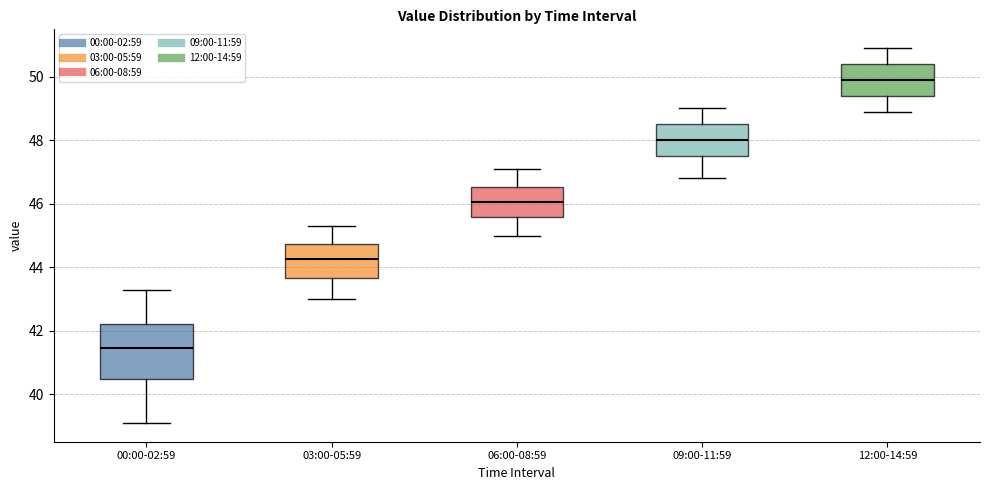

Reading left to right, transcribe this box plot: for each box, give where its median line is, the range the box spans, and where its two whiskers end, as read against the y-axis. The values are not printed on the chart, so give them approximately, as read against the axis.

00:00-02:59: median 41.4, box 40.4 to 42.2, whiskers 39.2 to 43.4
03:00-05:59: median 44.2, box 43.6 to 44.8, whiskers 43.0 to 45.4
06:00-08:59: median 46.0, box 45.6 to 46.6, whiskers 45.0 to 47.2
09:00-11:59: median 48.0, box 47.6 to 48.6, whiskers 46.8 to 49.0
12:00-14:59: median 50.0, box 49.4 to 50.4, whiskers 49.0 to 51.0